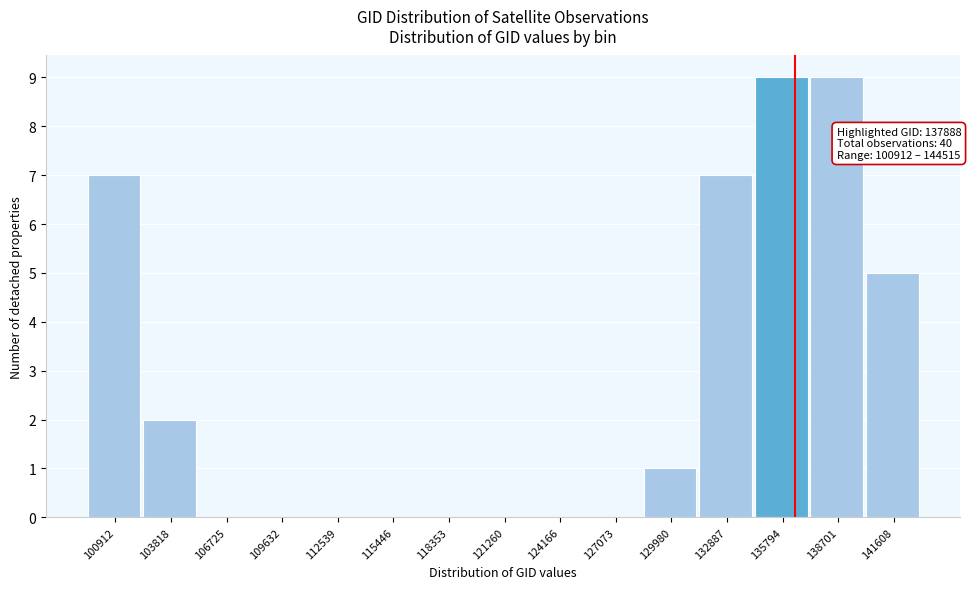

Reading left to right, transcribe all the data shown in this chart.

100912=7	103818=2	106725=0	109632=0	112539=0	115446=0	118353=0	121260=0	124166=0	127073=0	129980=1	132887=7	135794=9	138701=9	141608=5